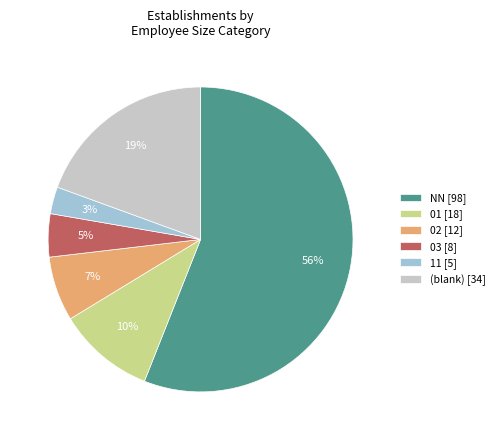

To the nearest percent, what percentage of the pie is NN [98]?

56%